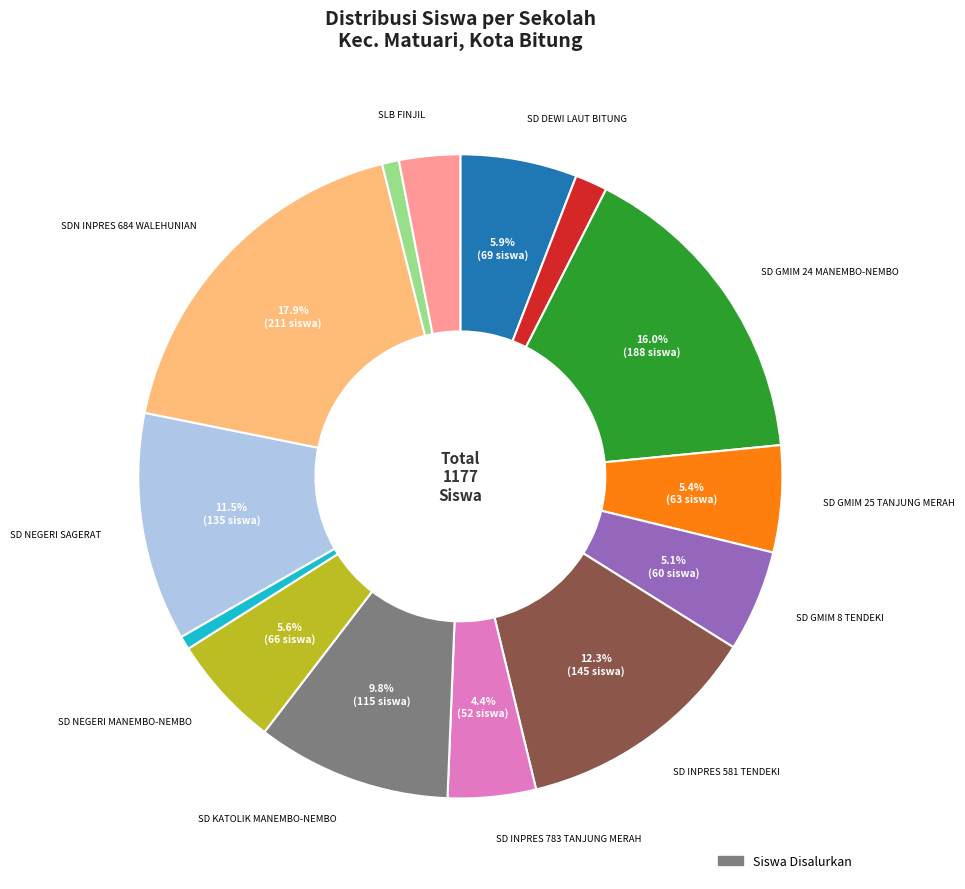

Does any single category account for the majority?

No